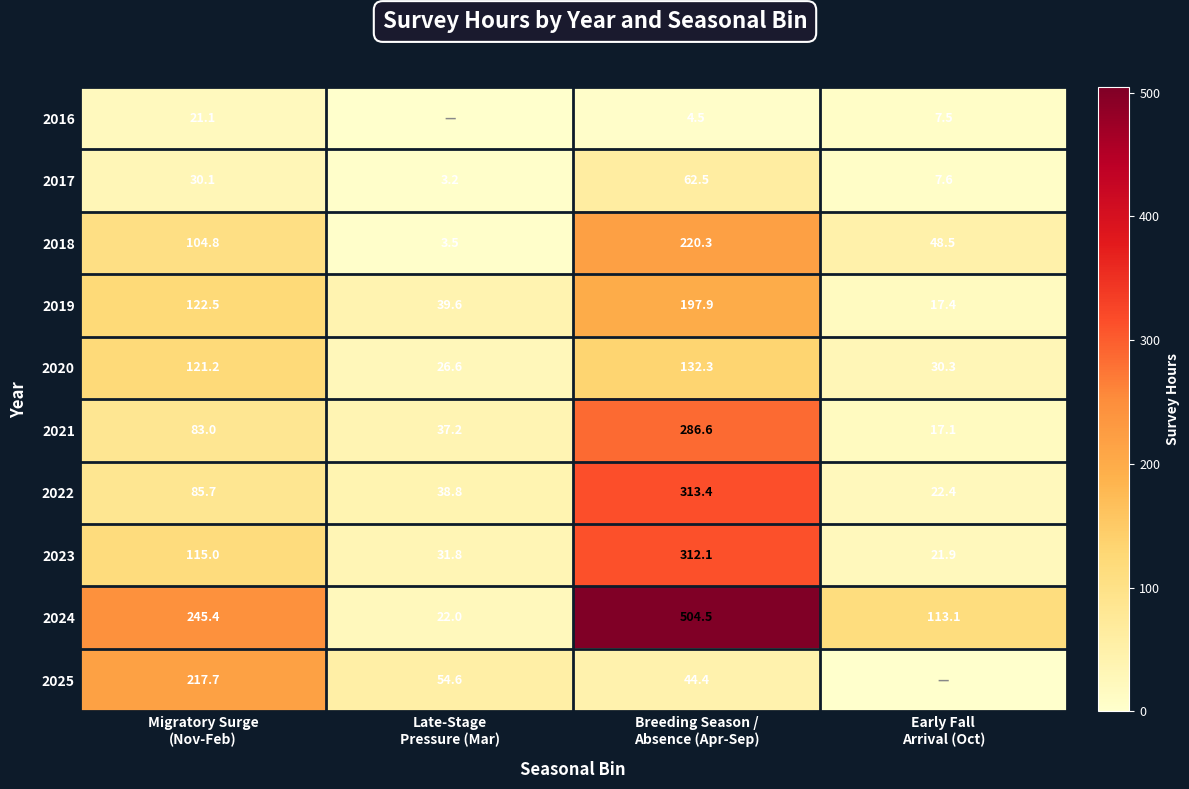

At Migratory Surge
(Nov-Feb), list the series in order from smallest to largest.

2016, 2017, 2021, 2022, 2018, 2023, 2020, 2019, 2025, 2024